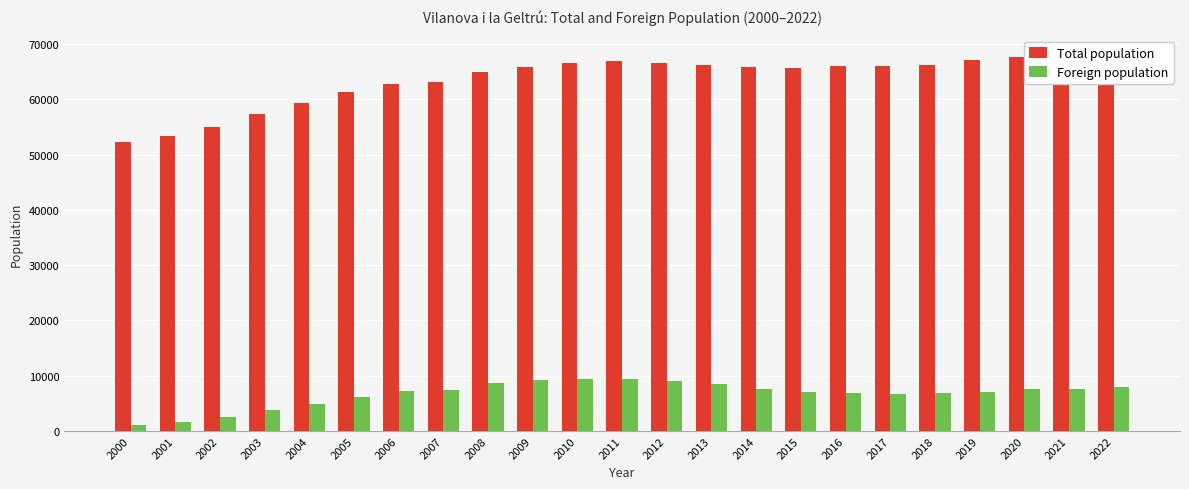

What is the lowest value of the Foreign population series?

1153